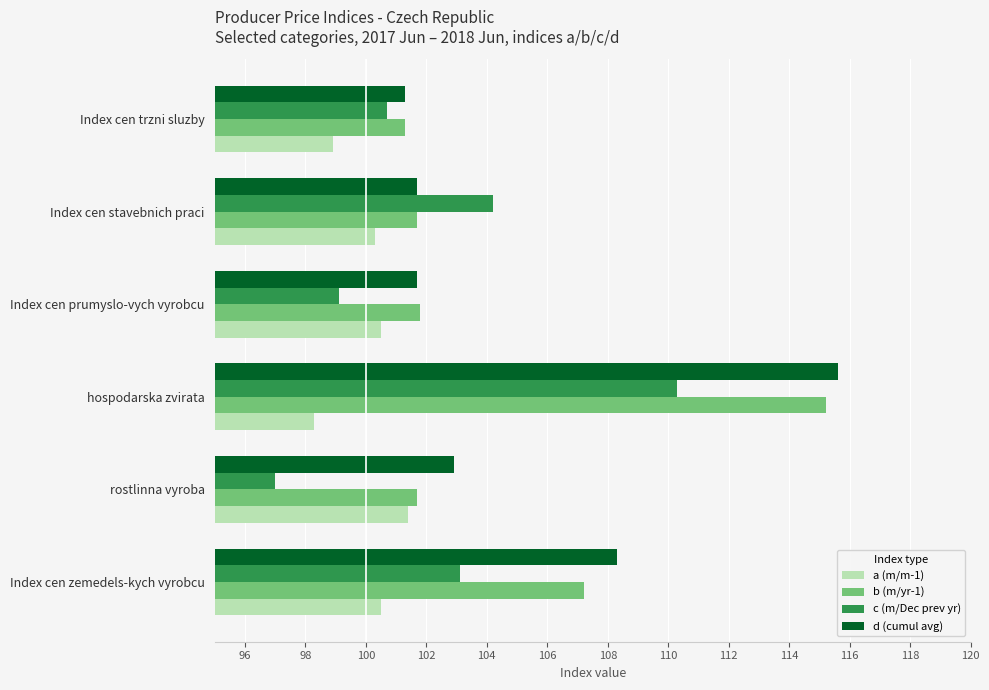

What are all the series names shown in the legend?

a (m/m-1), b (m/yr-1), c (m/Dec prev yr), d (cumul avg)